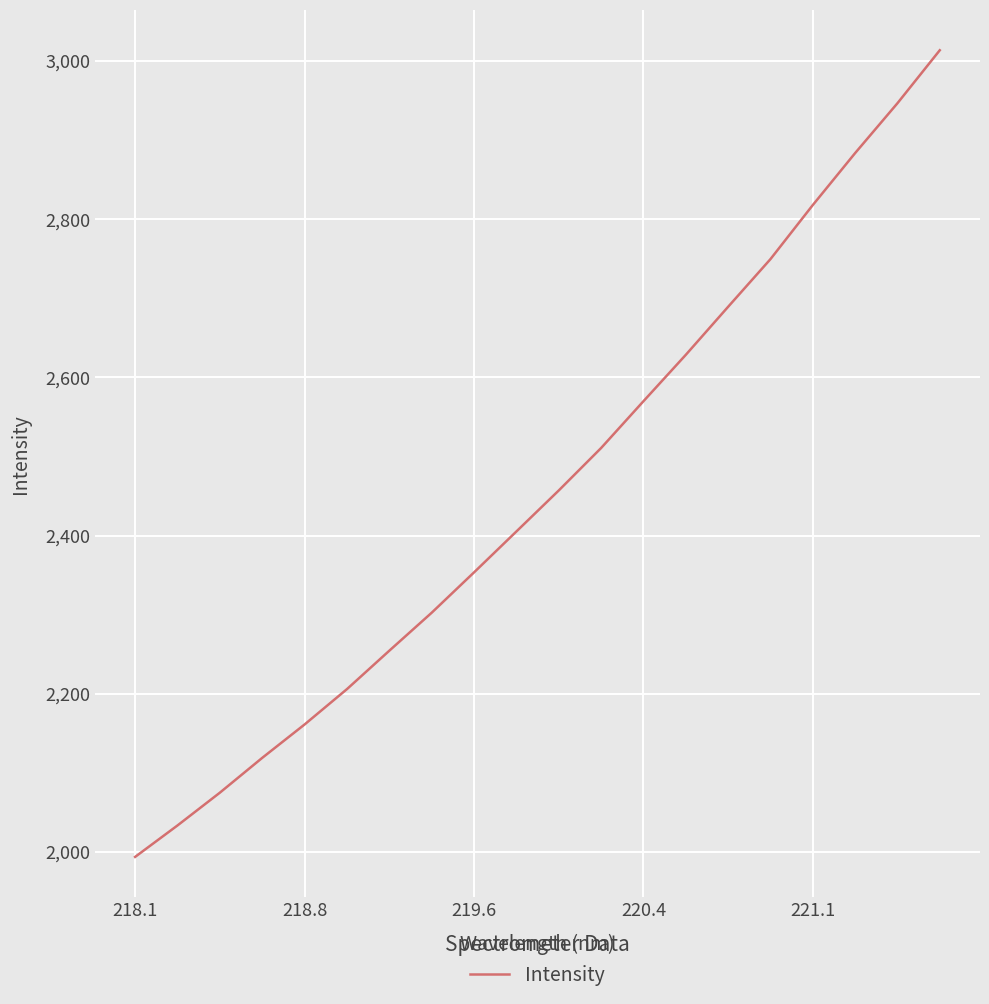

What is the minimum value shown in the chart?

1993.6